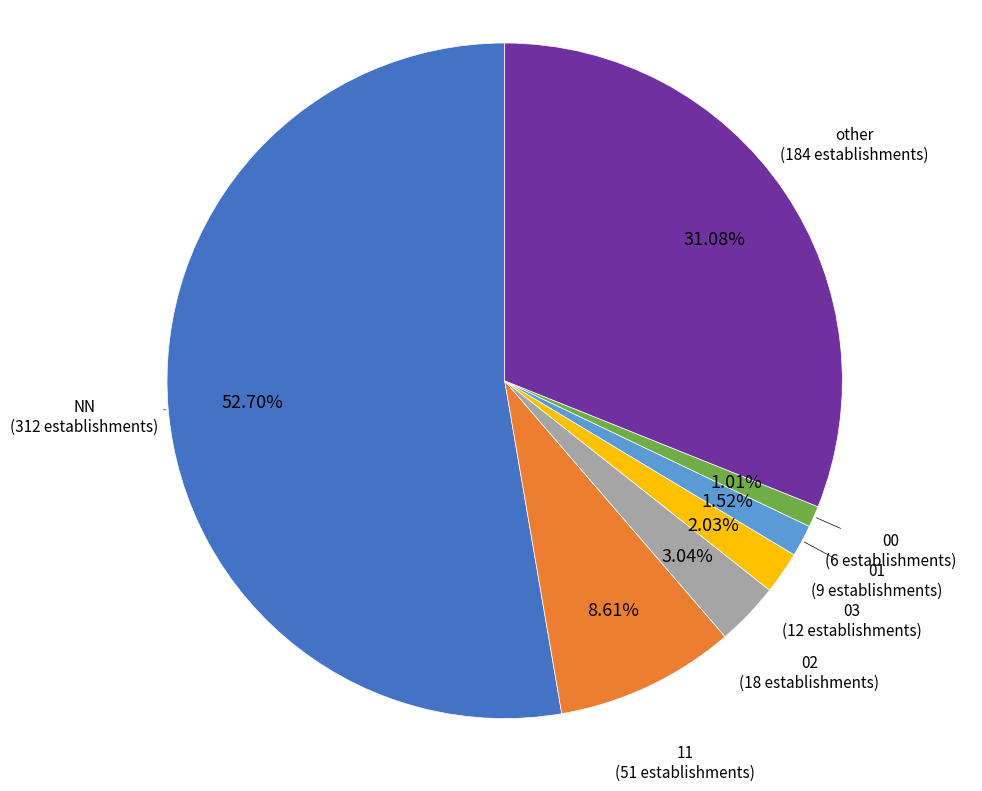

How many segments does this pie chart have?

7